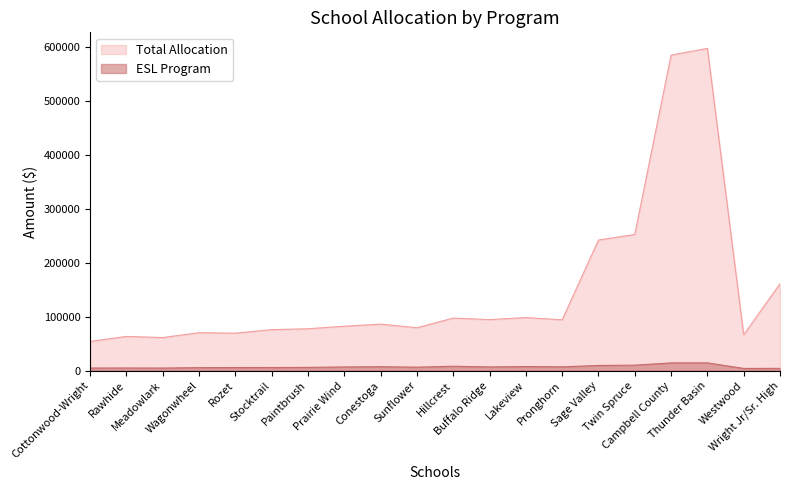

Does the chart display data point markers on the line(s)?

No